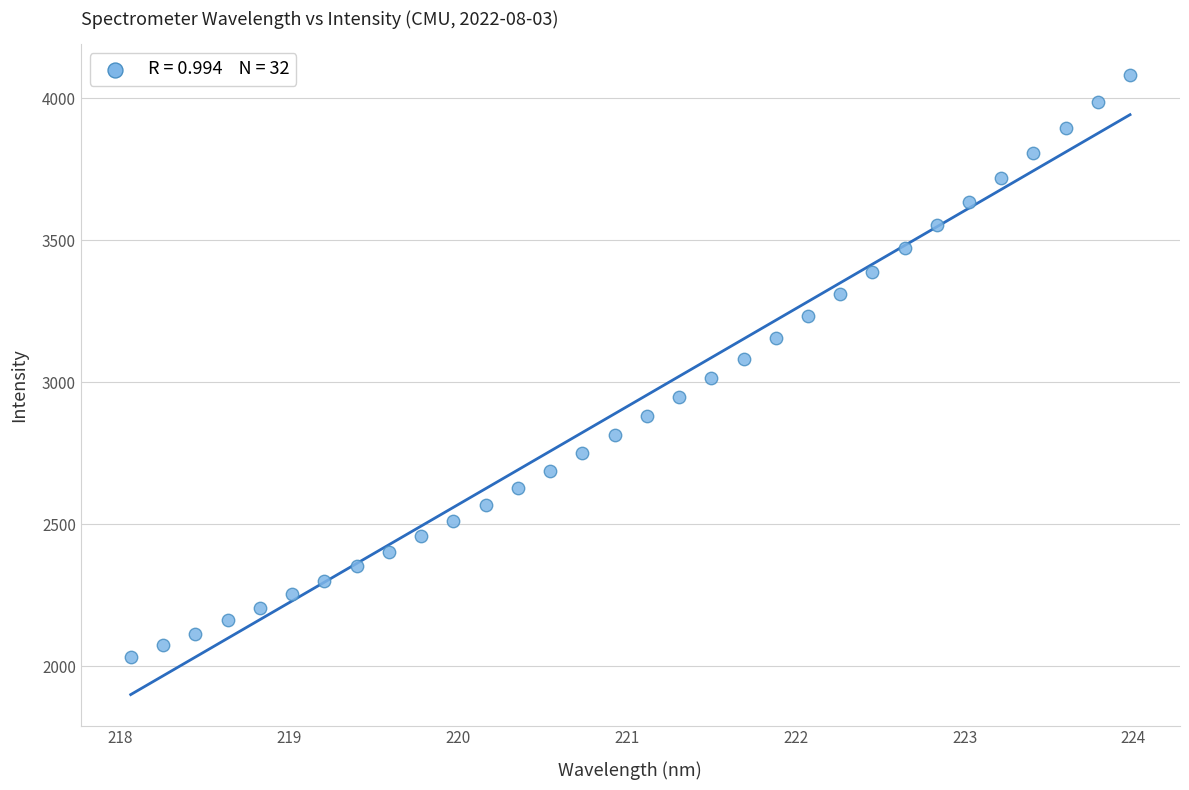

What is the range of X values (max minus min)?

5.9